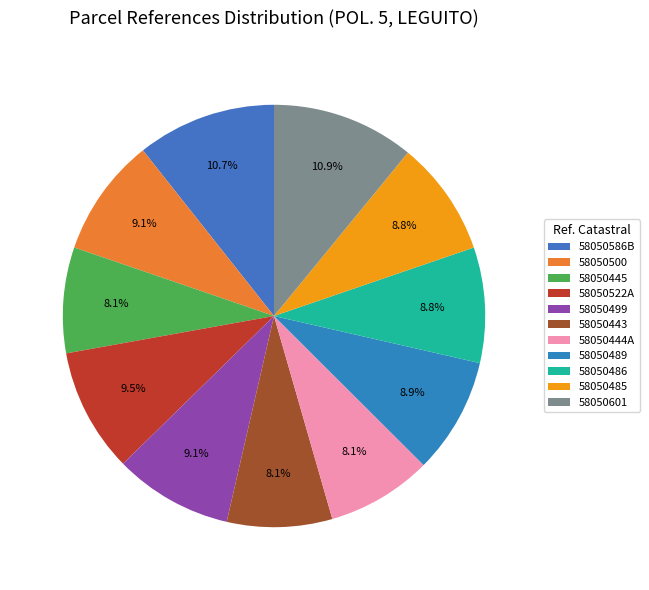

How many segments does this pie chart have?

11